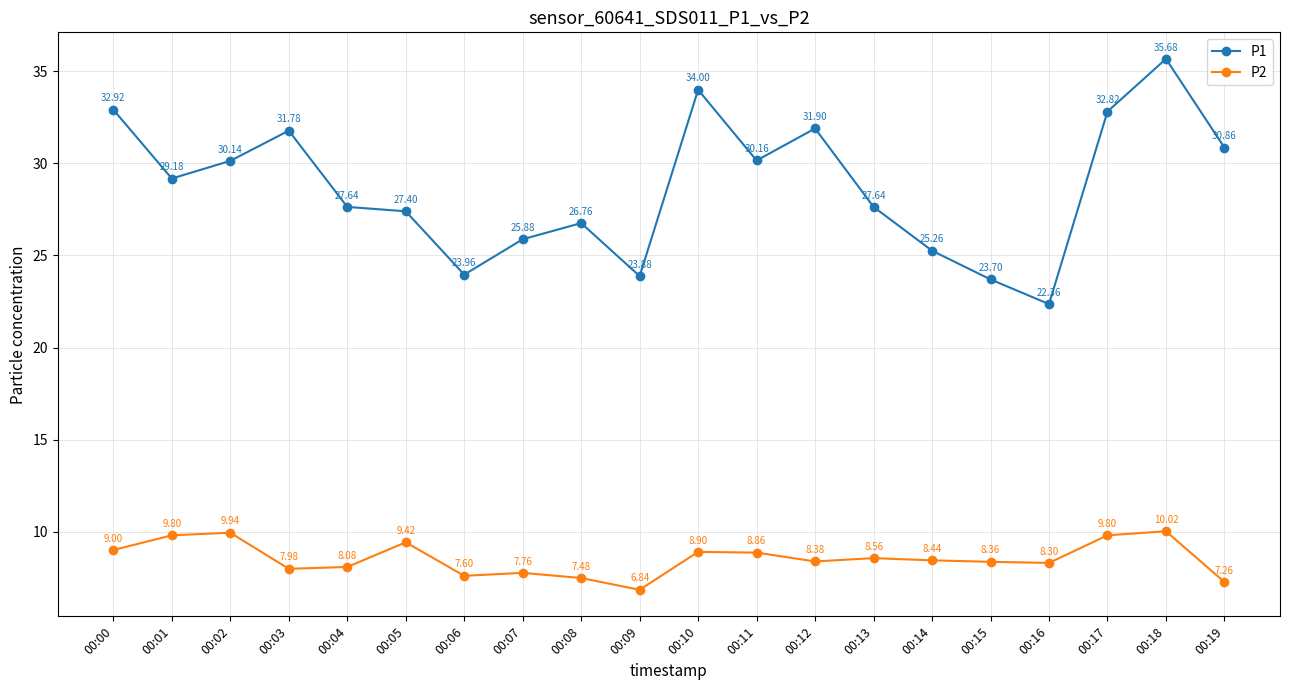

At which label does P2 reach its minimum?

00:09